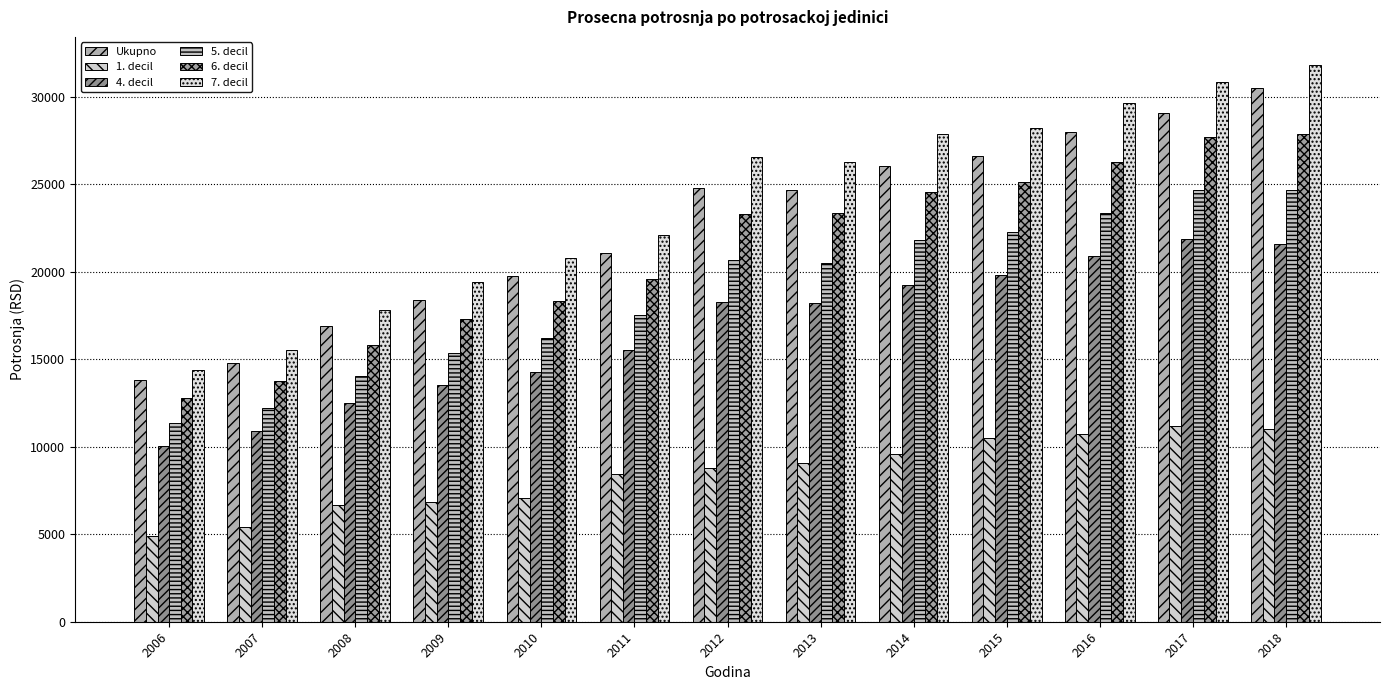

What is the difference between the second highest and second lowest values in the Ukupno series?

14266